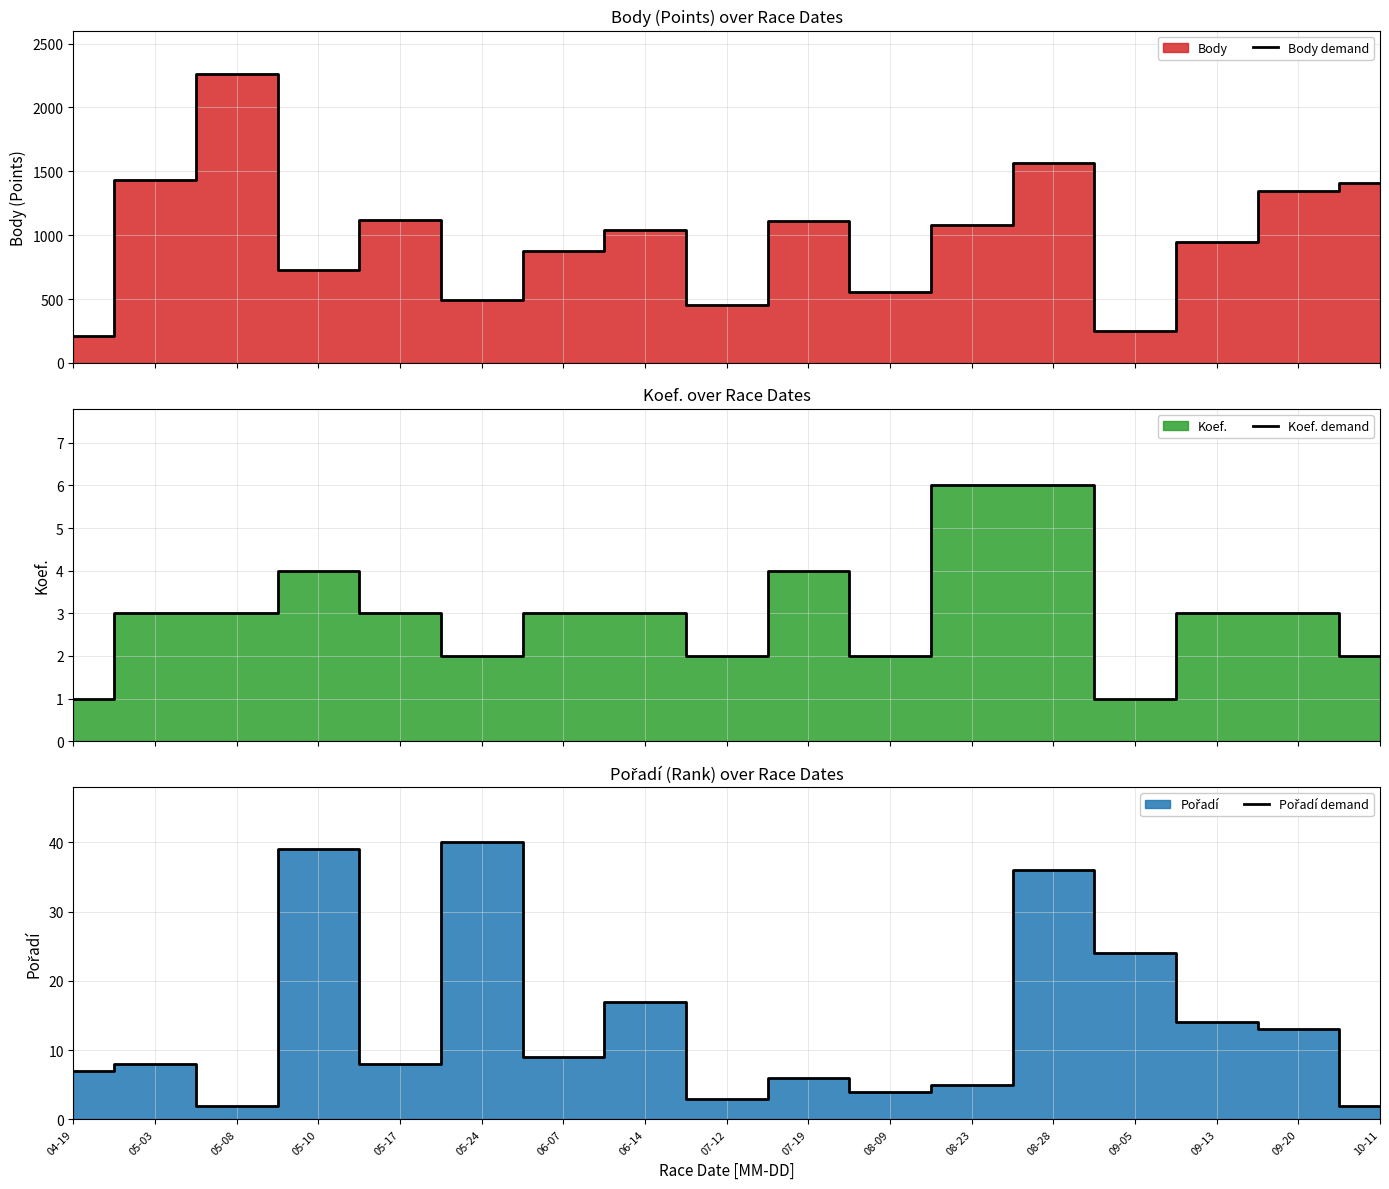

How many interior local valleys does the Pořadí demand series have?

5